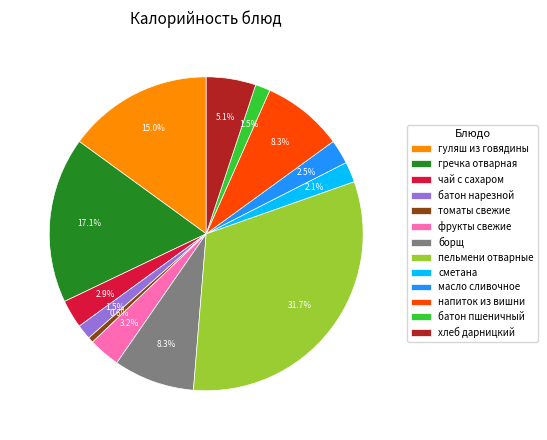

Count the number of slices in the pie.

13